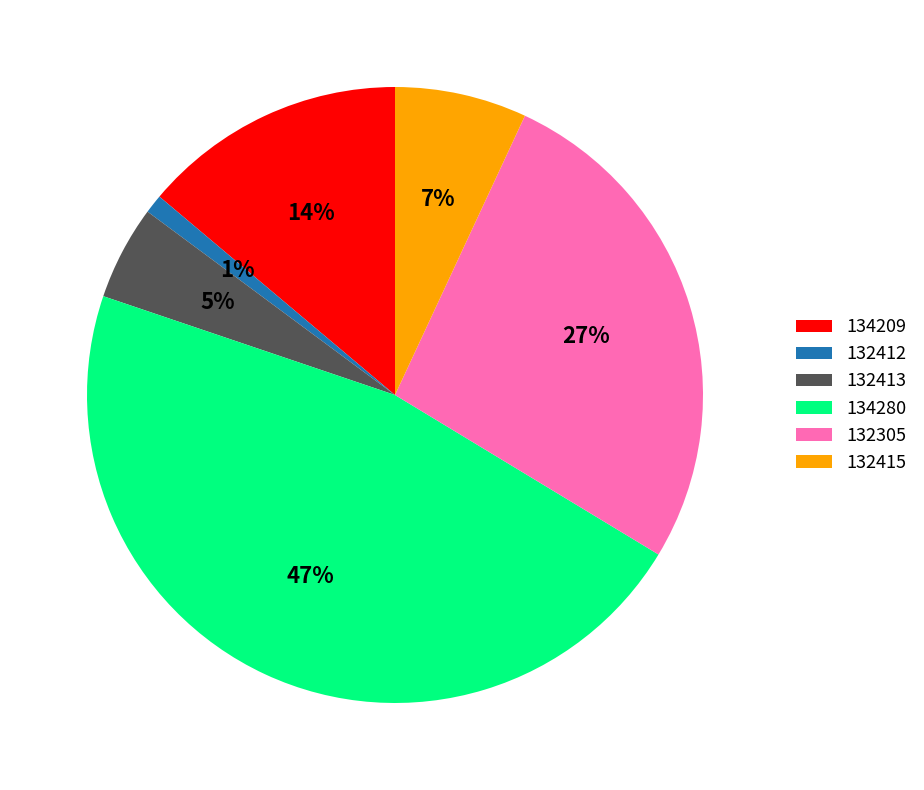

To the nearest percent, what is the average slice percentage?

17%